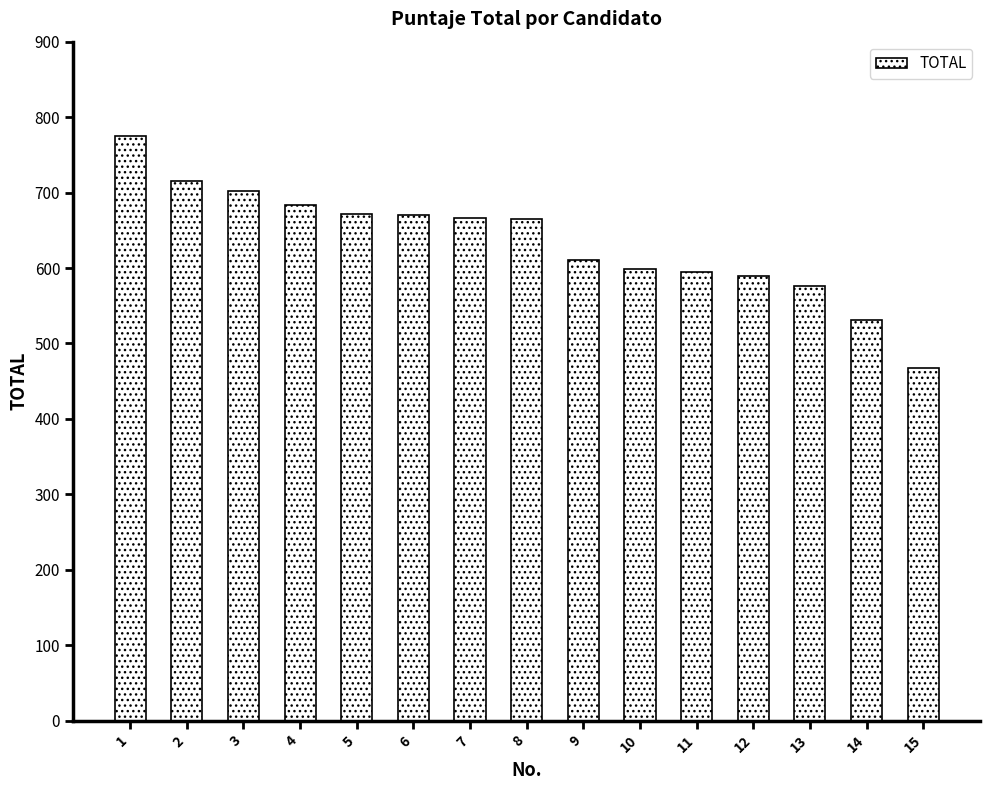

How many data points are less than 665?

7